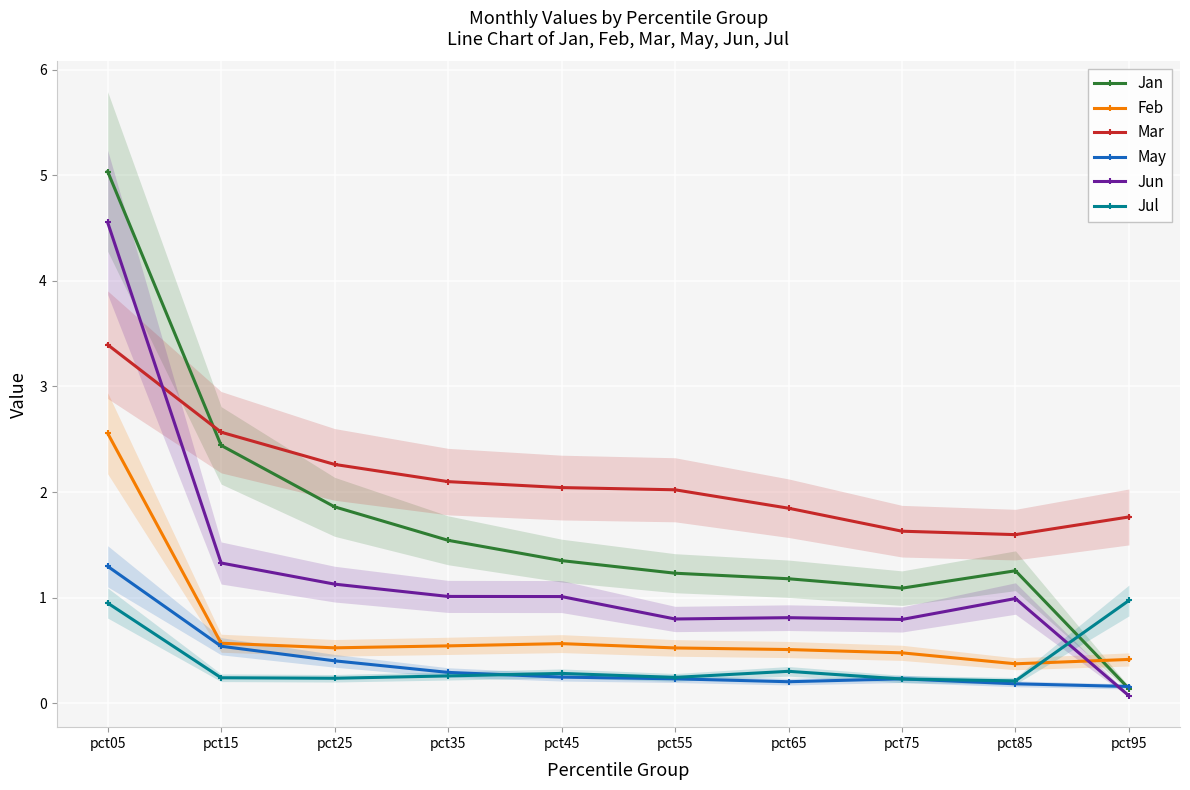

What is the highest value of the Feb series?

2.6